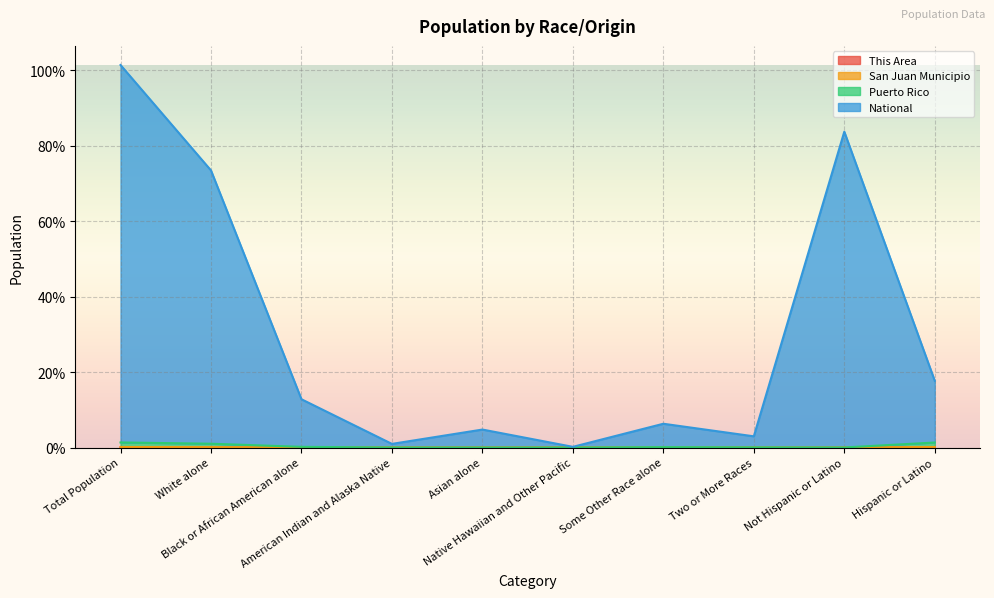

True or false: San Juan Municipio and National cross at least once.

False